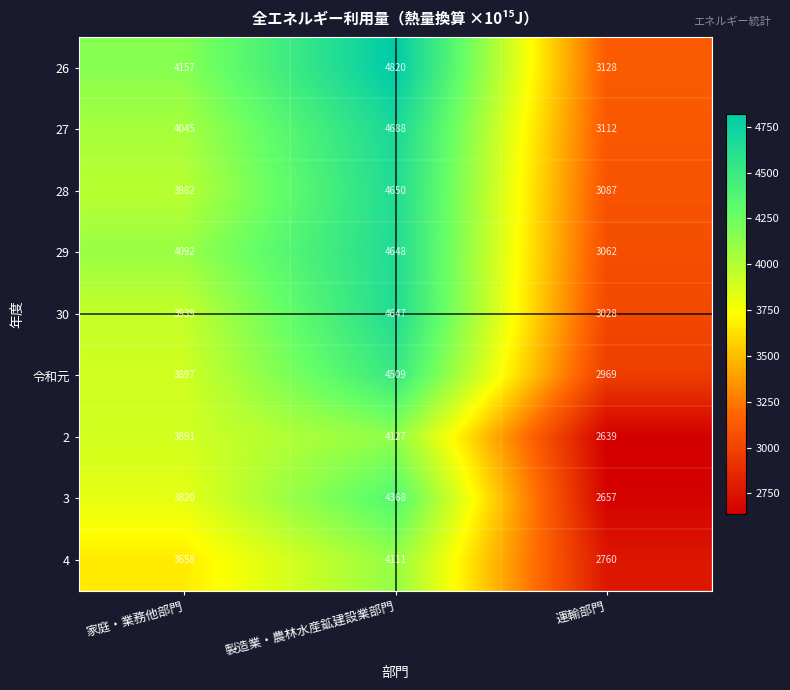

What is the smallest value displayed?

2639